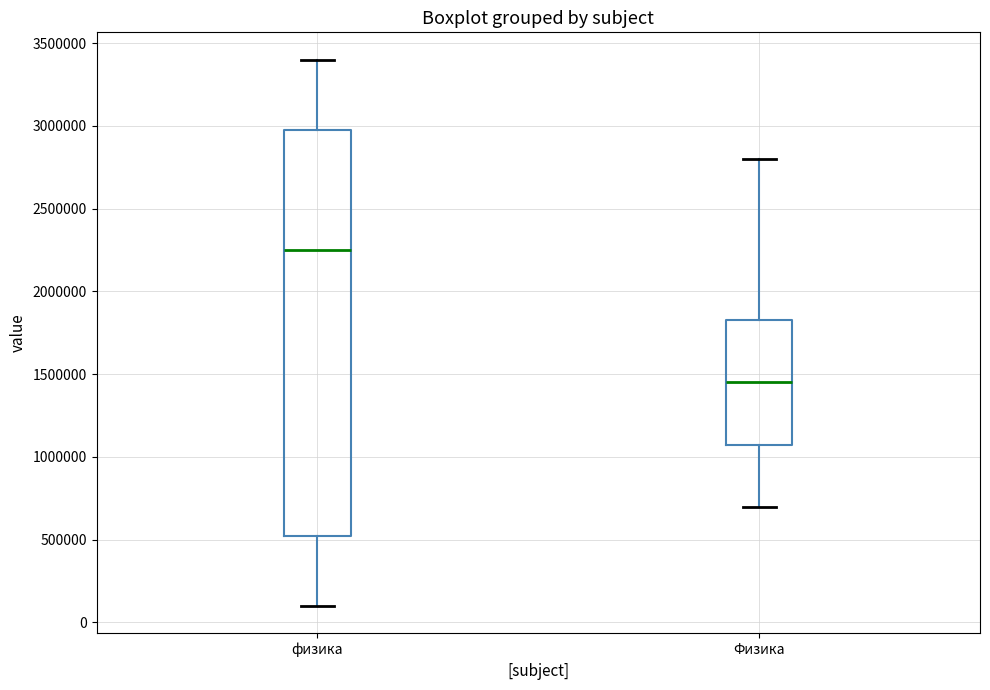

Reading left to right, transcribe this box plot: for each box, give where its median line is, the range the box spans, and where its two whiskers end, as read against the y-axis. The values are not printed on the chart, so give them approximately, as read against the axis.

физика: median 2250000, box 550000 to 3000000, whiskers 100000 to 3400000
Физика: median 1450000, box 1100000 to 1850000, whiskers 700000 to 2800000